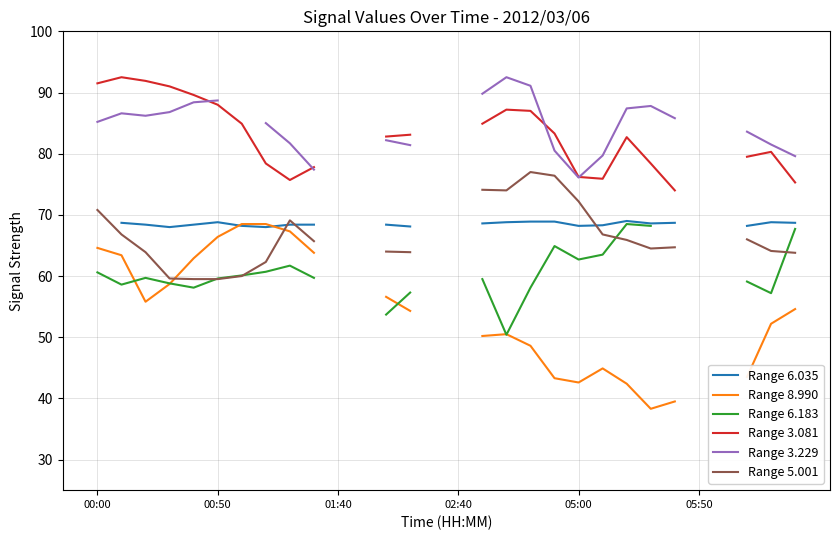

True or false: Range 6.035 and Range 6.183 intersect in this chart.

False